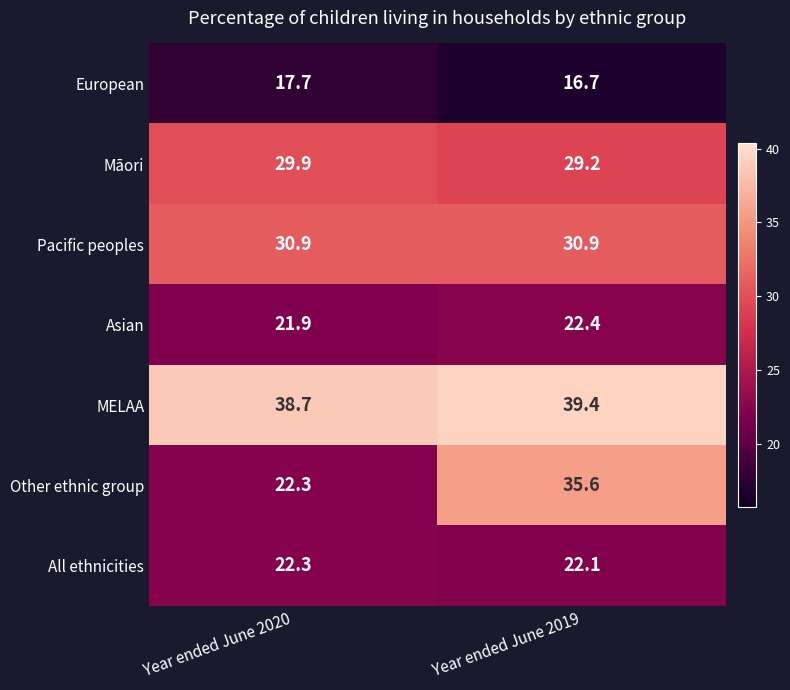

Which category has the highest value across all series?

Year ended June 2019